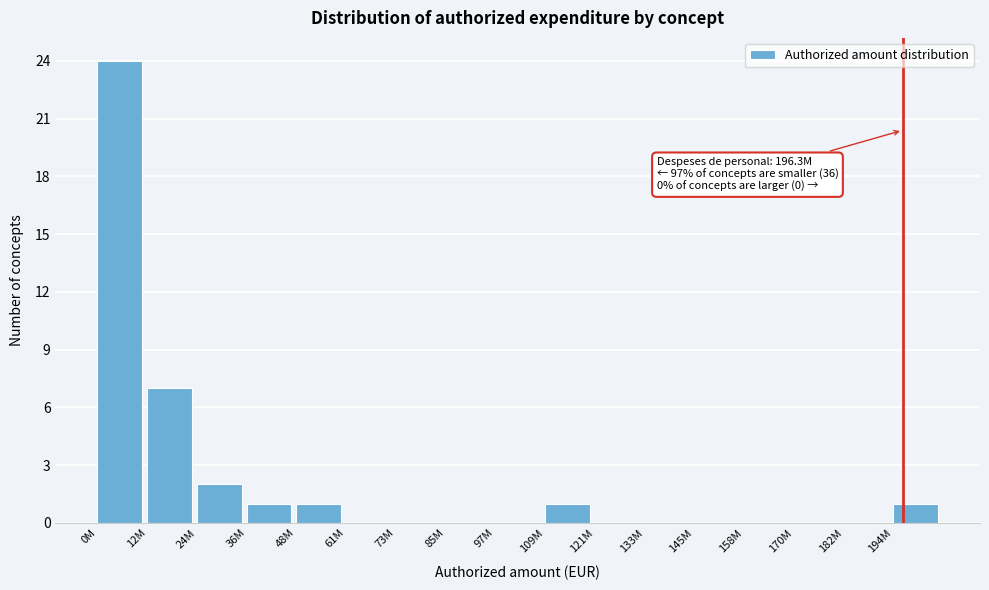

Reading right to left, transcribe all the data shown in this chart.

194M=1	182M=0	170M=0	158M=0	145M=0	133M=0	121M=0	109M=1	97M=0	85M=0	73M=0	61M=0	48M=1	36M=1	24M=2	12M=7	0M=24